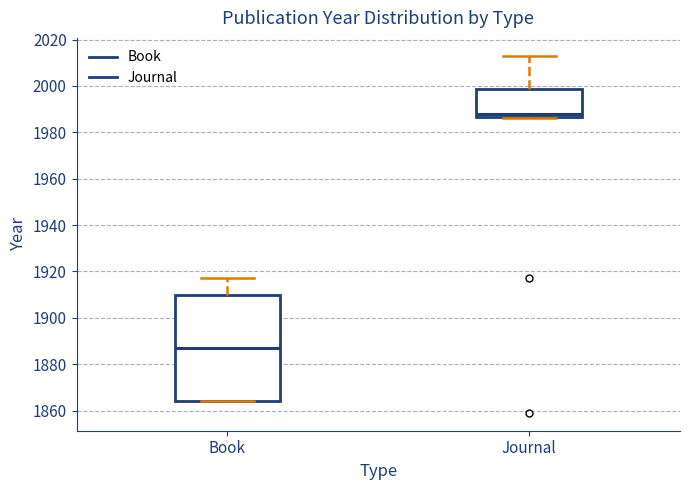

Reading left to right, read every box against the y-axis: the position of its median line, the range the box covers, and the ends of its whiskers. The values are not printed on the chart, so give them approximately, as read against the axis.

Book: median 1888, box 1864 to 1910, whiskers 1864 to 1918
Journal: median 1988, box 1986 to 1998, whiskers 1986 to 2014